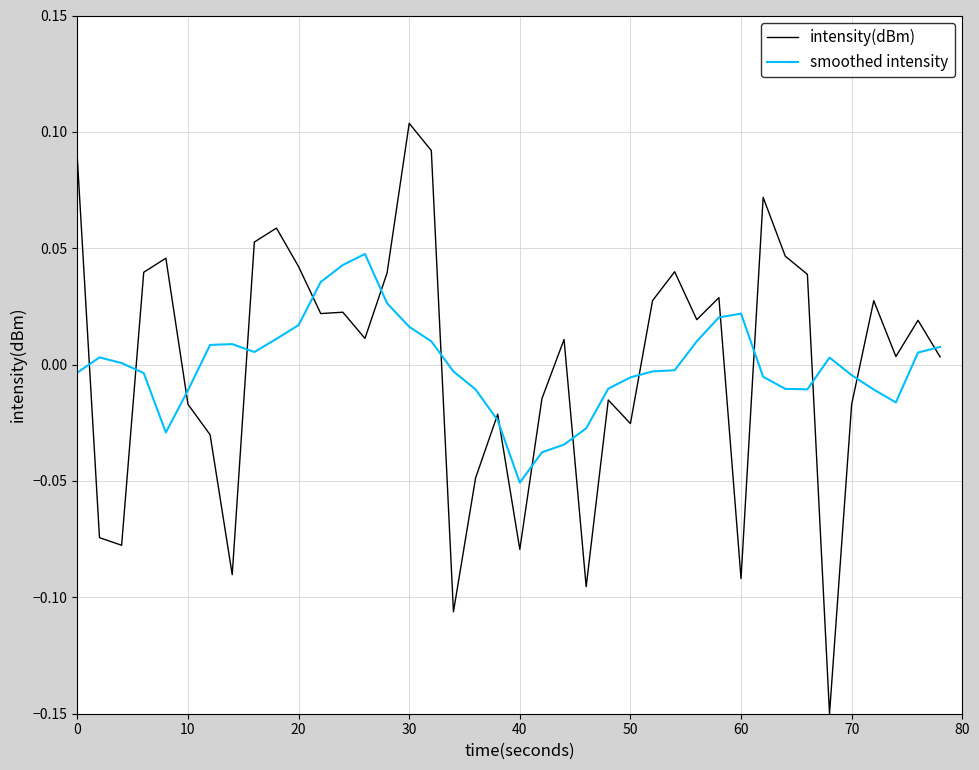

Which series has the largest range (max minus min)?

intensity(dBm)